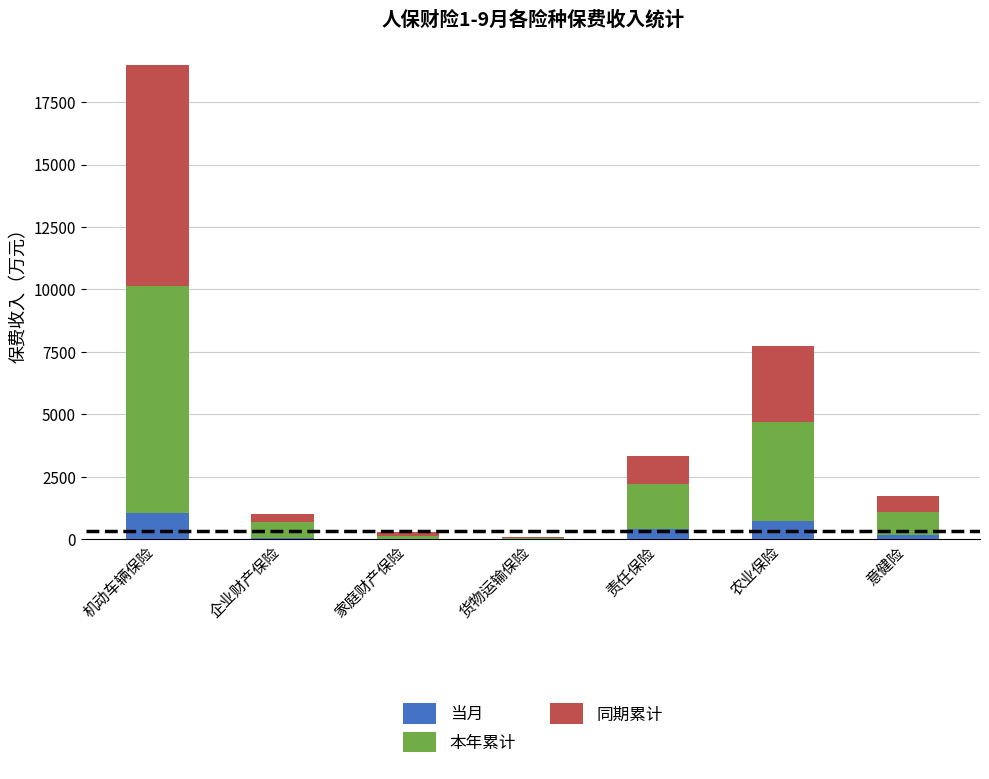

What is the sum of all 当月 values?

2361.4